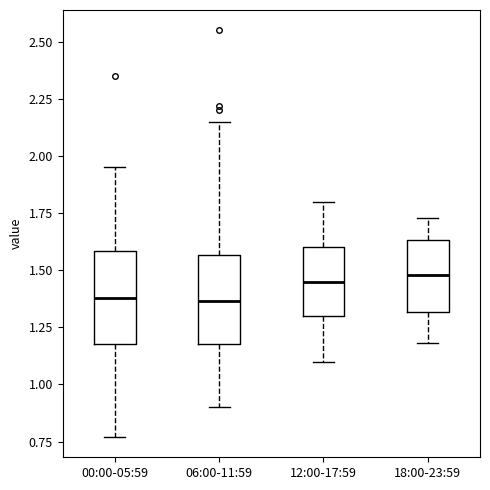

Reading left to right, read every box against the y-axis: the position of its median line, the range the box covers, and the ends of its whiskers. The values are not printed on the chart, so give them approximately, as read against the axis.

00:00-05:59: median 1.40, box 1.20 to 1.60, whiskers 0.75 to 1.95
06:00-11:59: median 1.35, box 1.20 to 1.55, whiskers 0.90 to 2.15
12:00-17:59: median 1.45, box 1.30 to 1.60, whiskers 1.10 to 1.80
18:00-23:59: median 1.50, box 1.30 to 1.65, whiskers 1.20 to 1.75